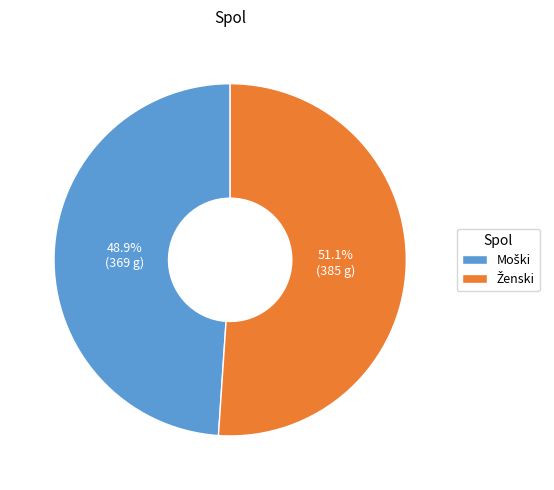

True or false: Ženski accounts for 51% of the total.

True